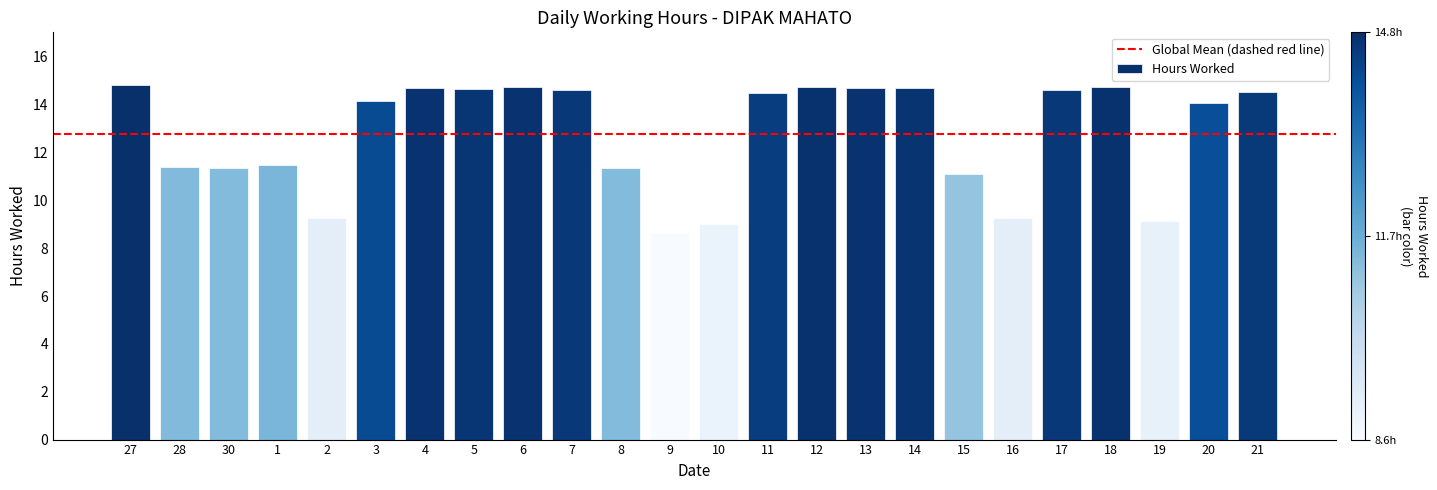

What is the maximum value shown in the chart?

14.8